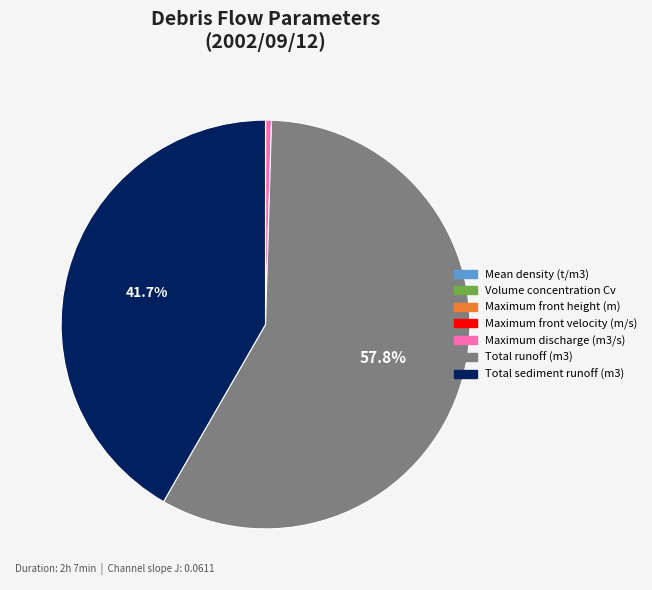

Which slice is the largest?

Total runoff (m3)